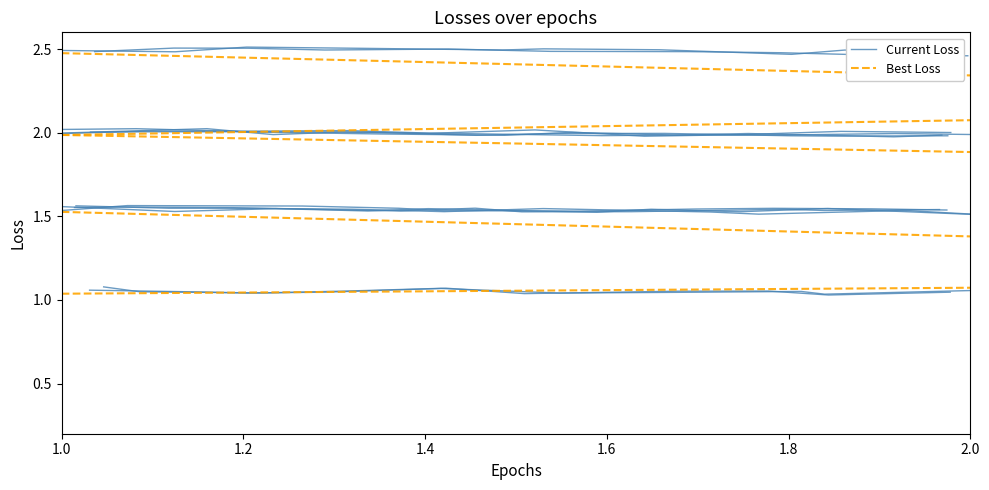

Which series has the widest spread of values?

Best Loss